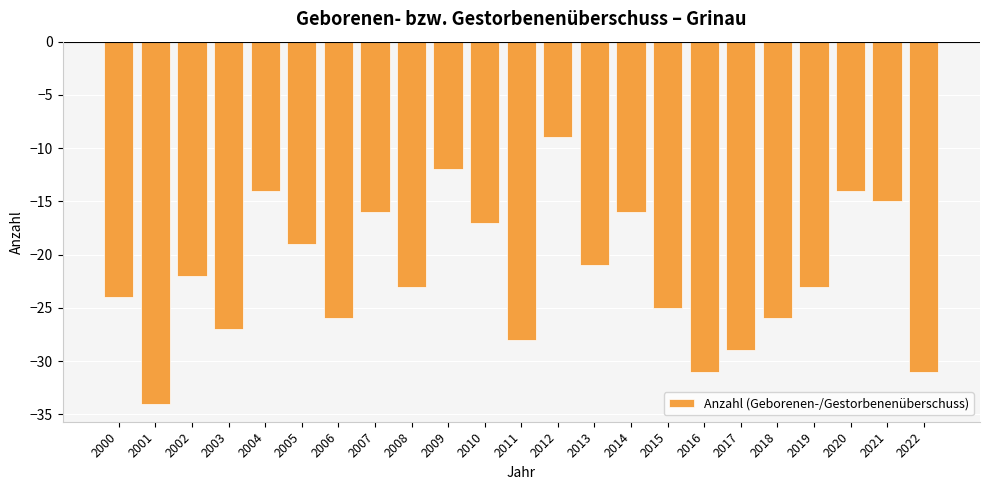

What is the change in value from 2011 to 2017?

-1